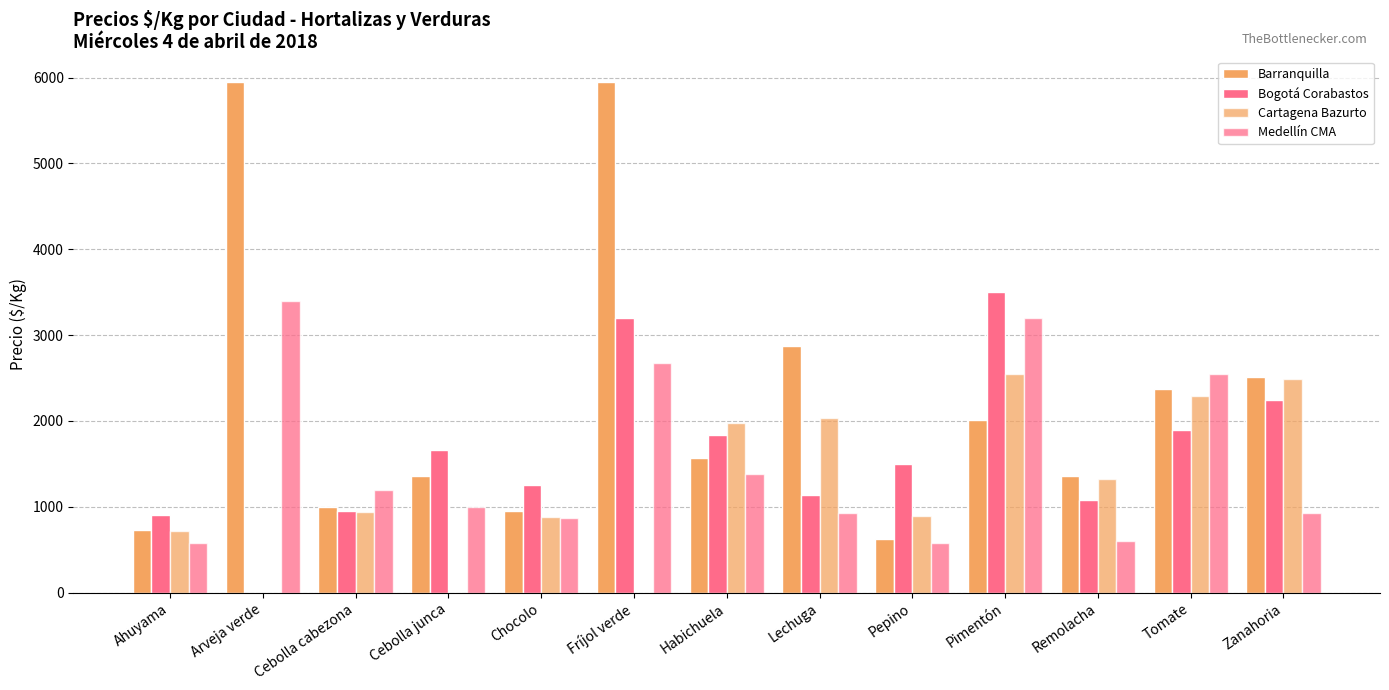

What is the difference between the second highest and second lowest values in the Cartagena Bazurto series?

2492